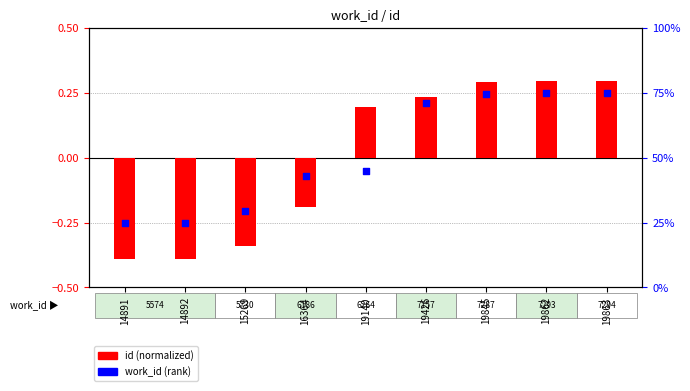

What is the total value across all series at 19863?

0.5